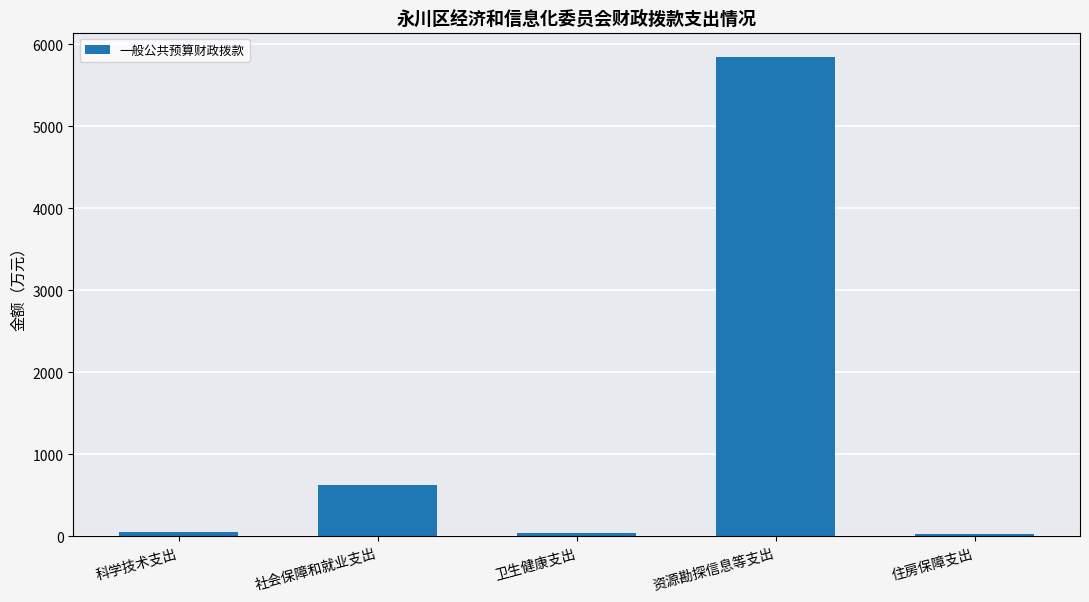

The value at 社会保障和就业支出 is 629.7. True or false?

True